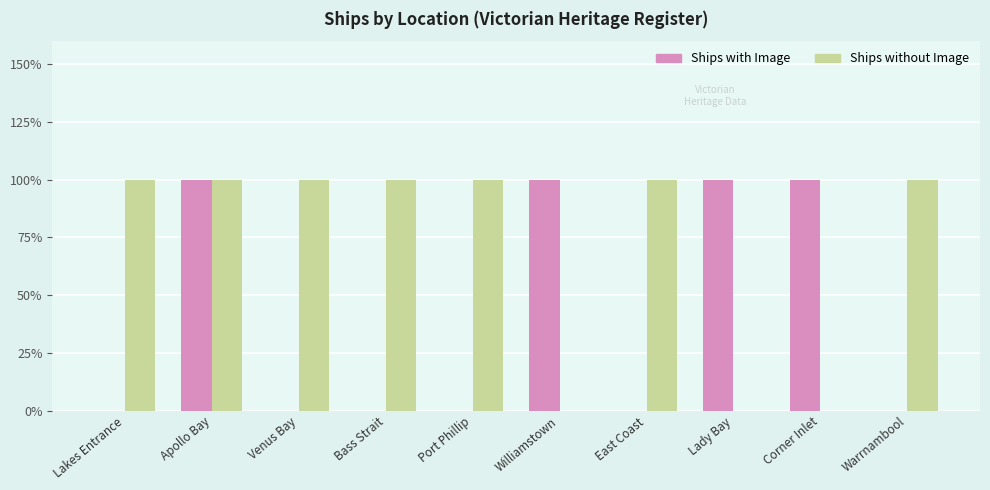

Does the chart contain stacked bars?

No